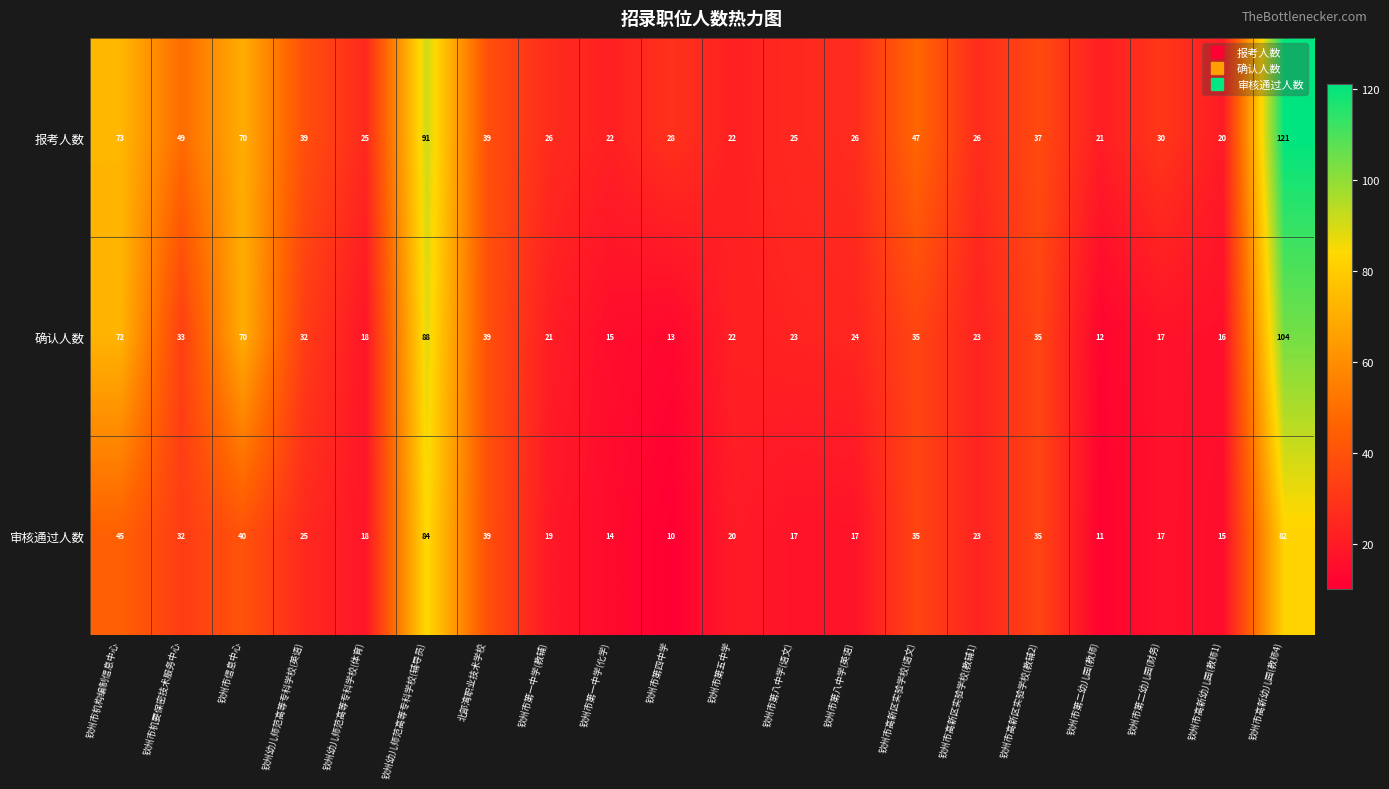

What value does the 确认人数 series have at 钦州幼儿师范高等专科学校(体育)?

18